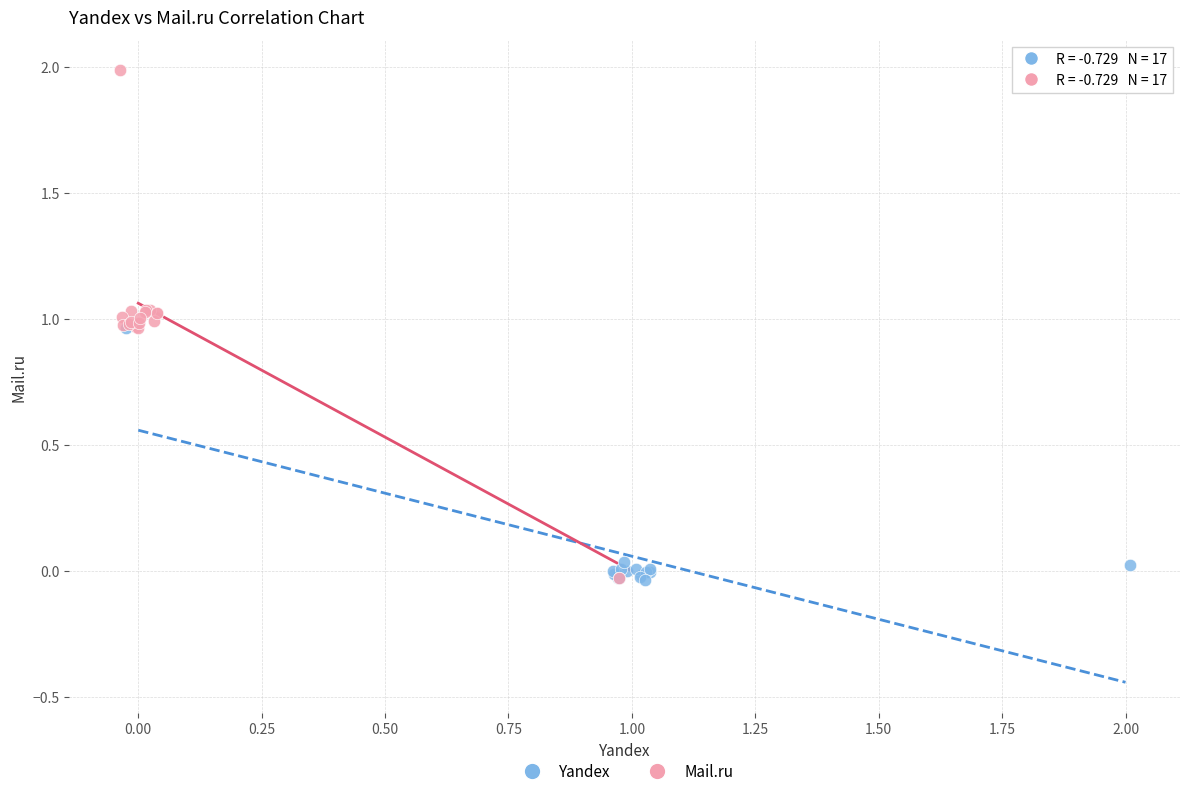

Which series has the widest spread of Y values?

Mail.ru